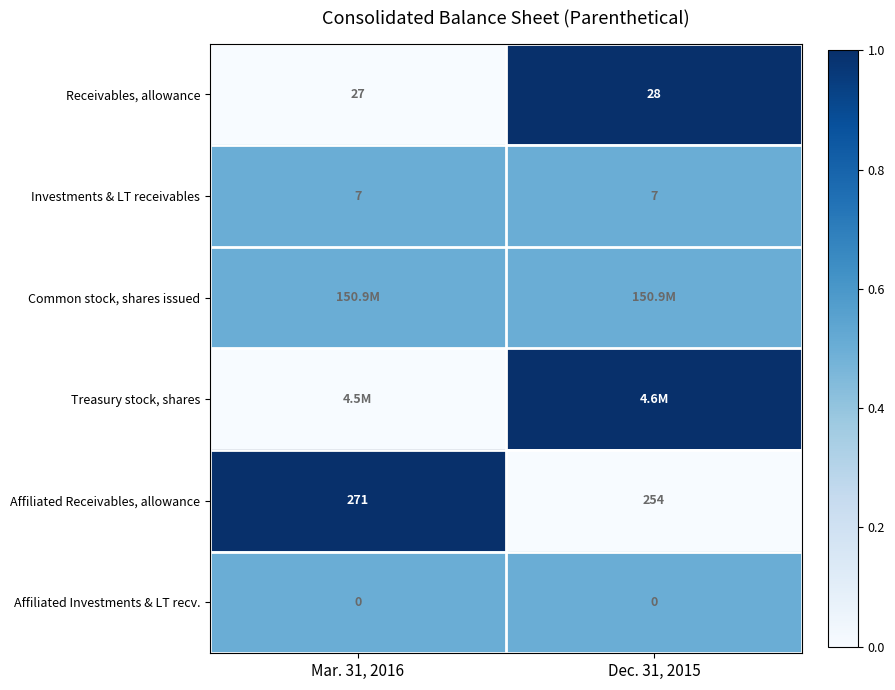

What is the average value of the Receivables, allowance series?

27.5